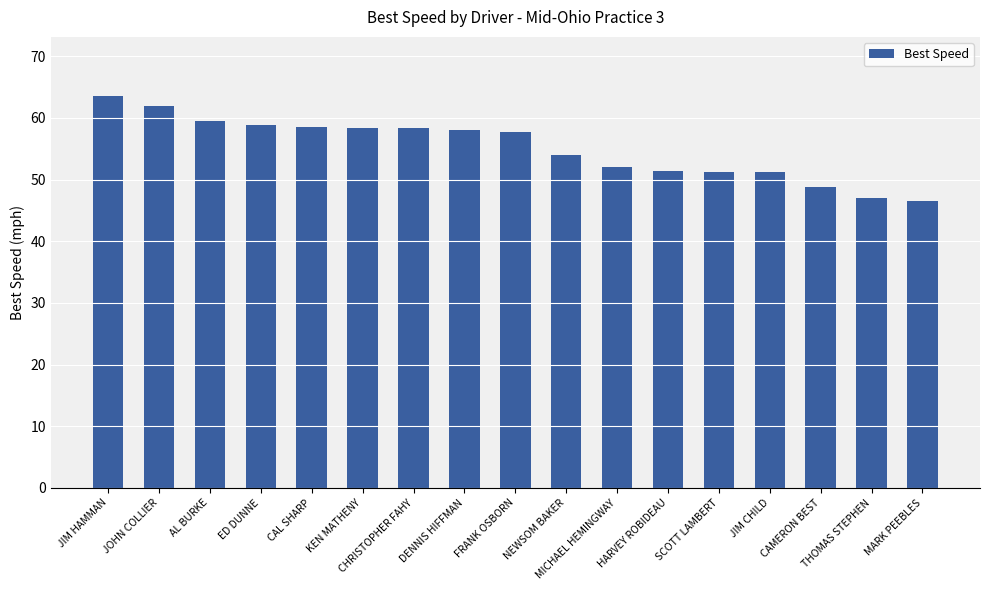

How many categories are shown in the chart?

17